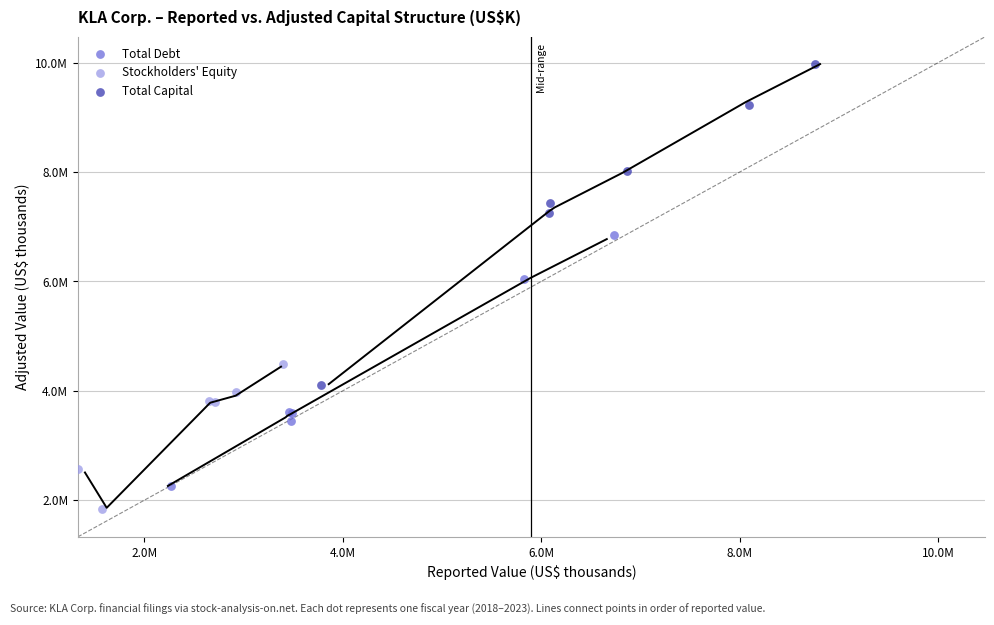

Which series has the widest spread of Y values?

Total Capital